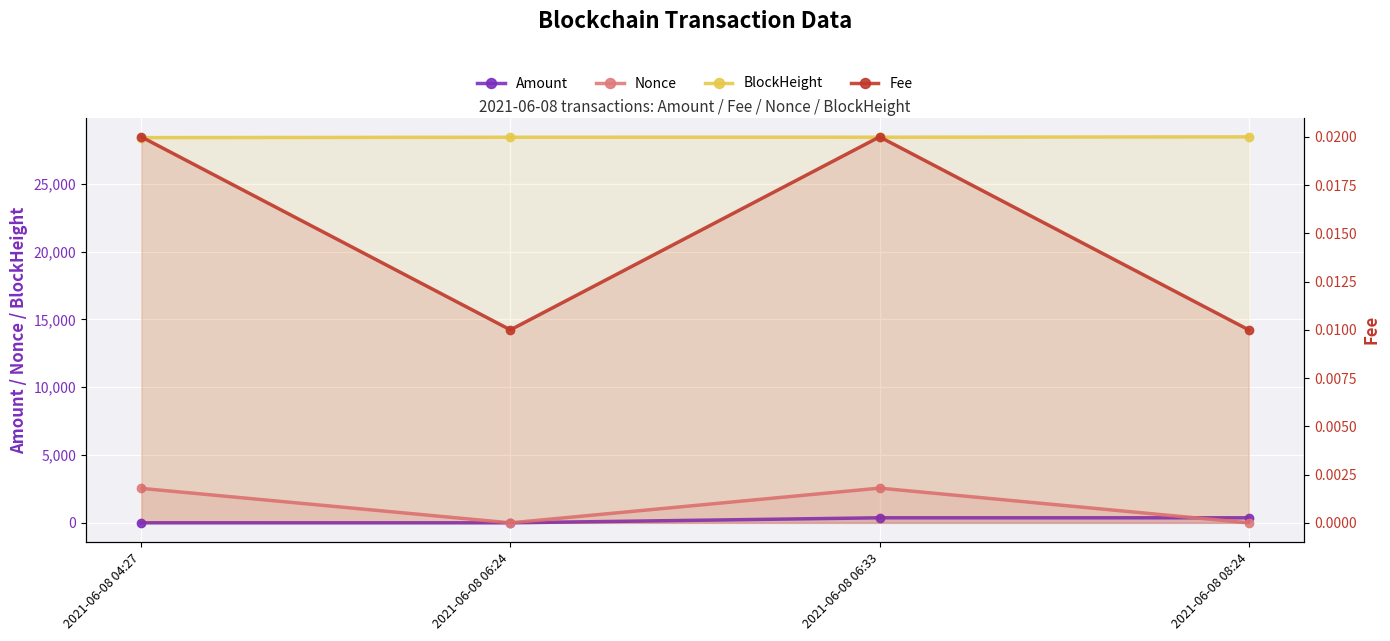

Between 2021-06-08 06:24 and 2021-06-08 08:24, which series saw the biggest shift?

Amount